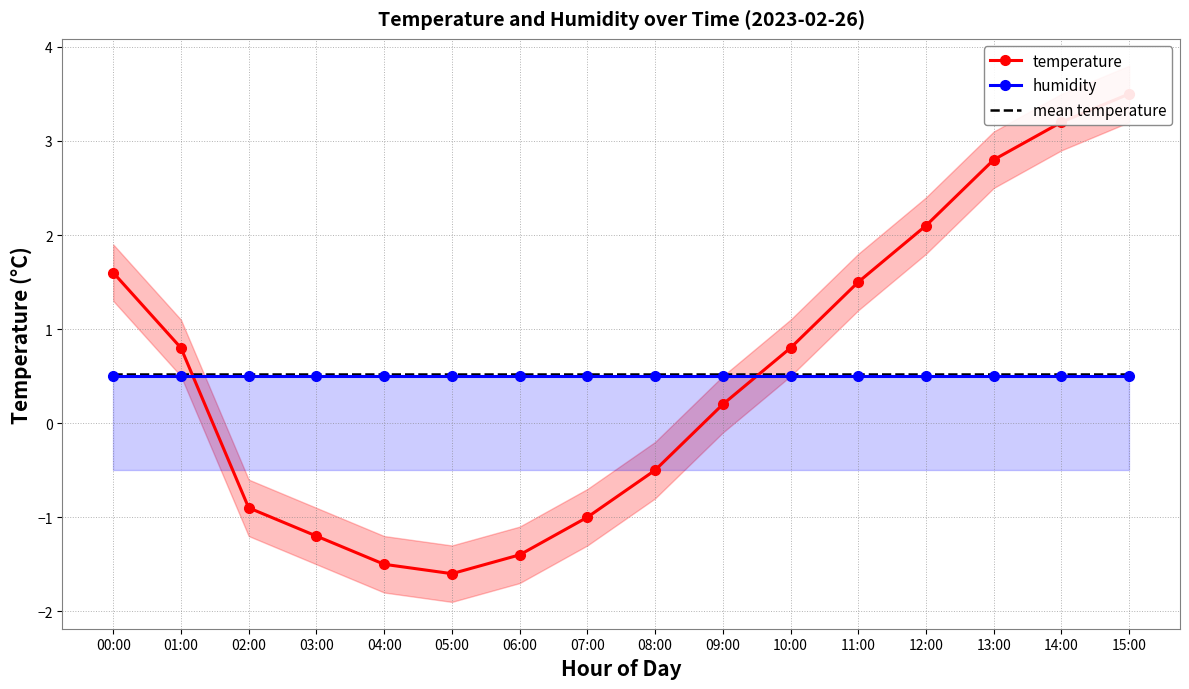

Is the value of mean temperature at 15:00 greater than the value of temperature at 13:00?

No